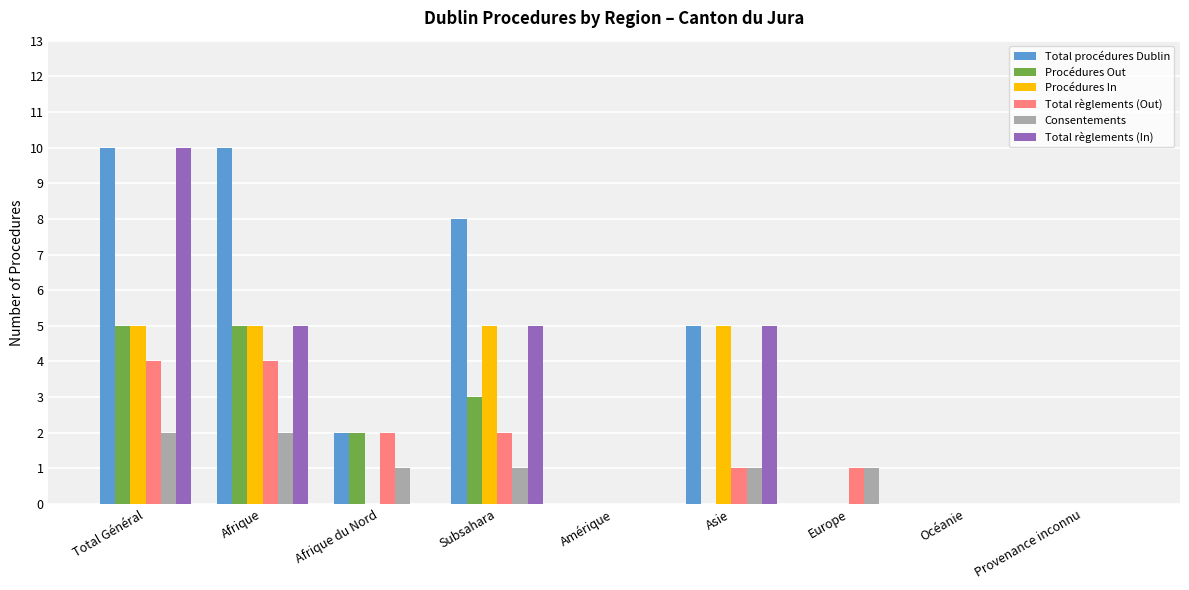

What is the highest value of the Procédures Out series?

5